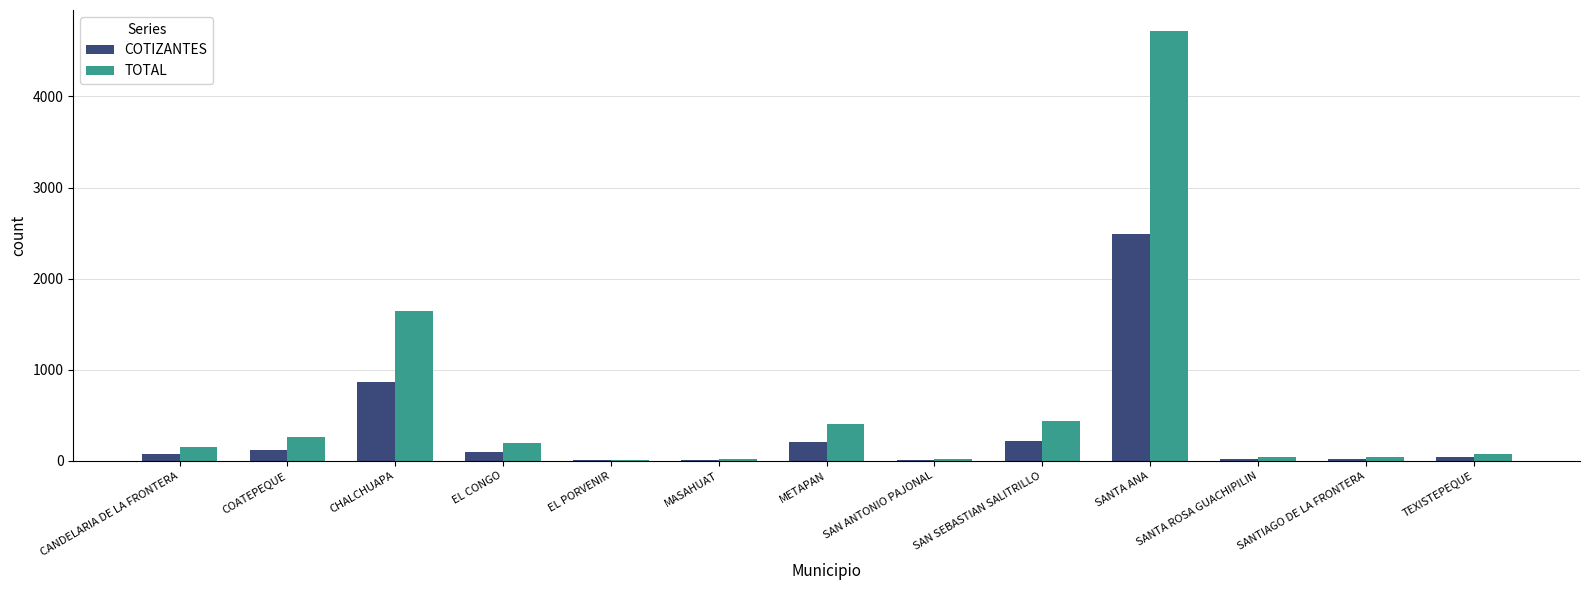

The TOTAL series shows 687 at SAN SEBASTIAN SALITRILLO. True or false?

False